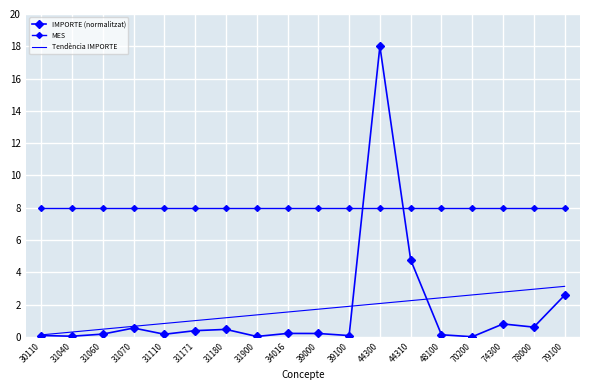

The value of MES at 31070 is 5.0. True or false?

False